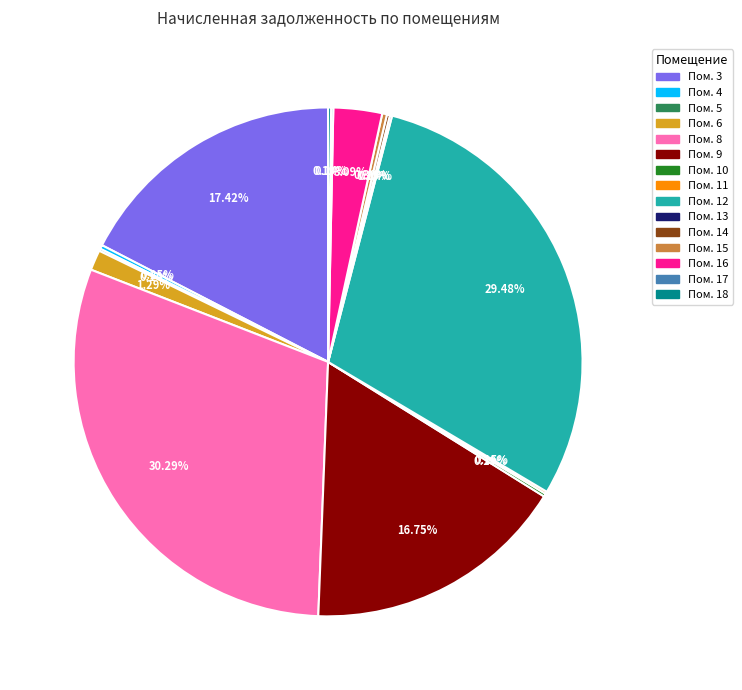

Does any single category account for the majority?

No